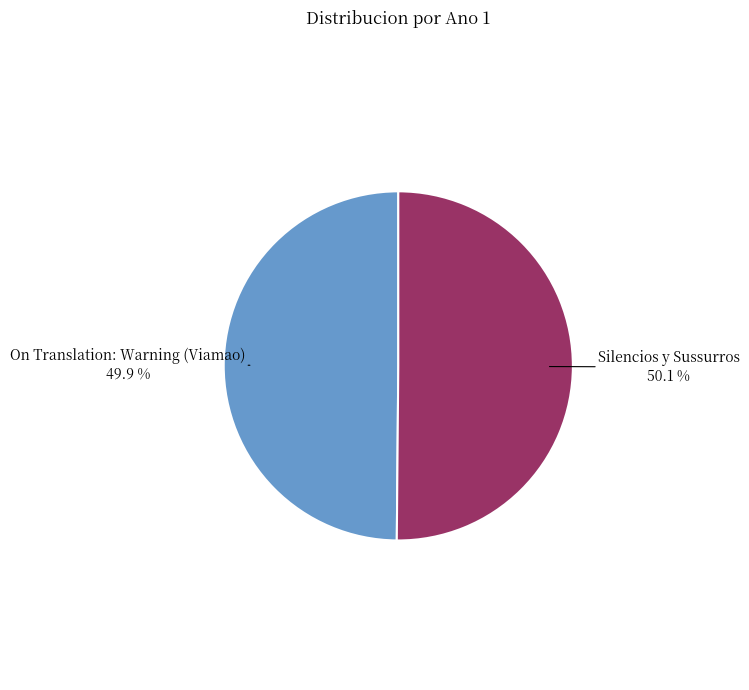

Does any single category account for the majority?

Yes